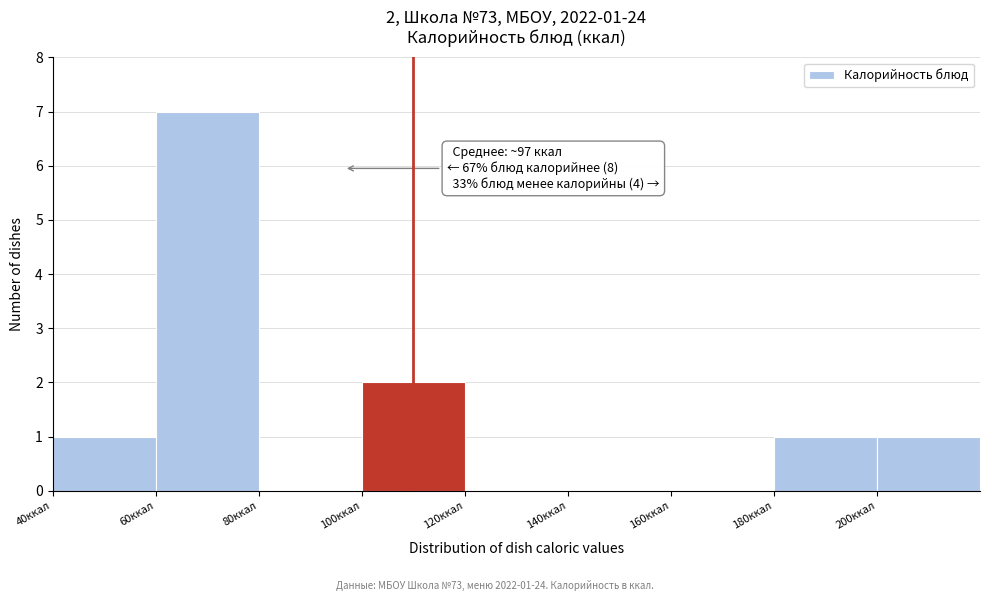

Over which range of the x-axis is the bar tallest?

60 to 80